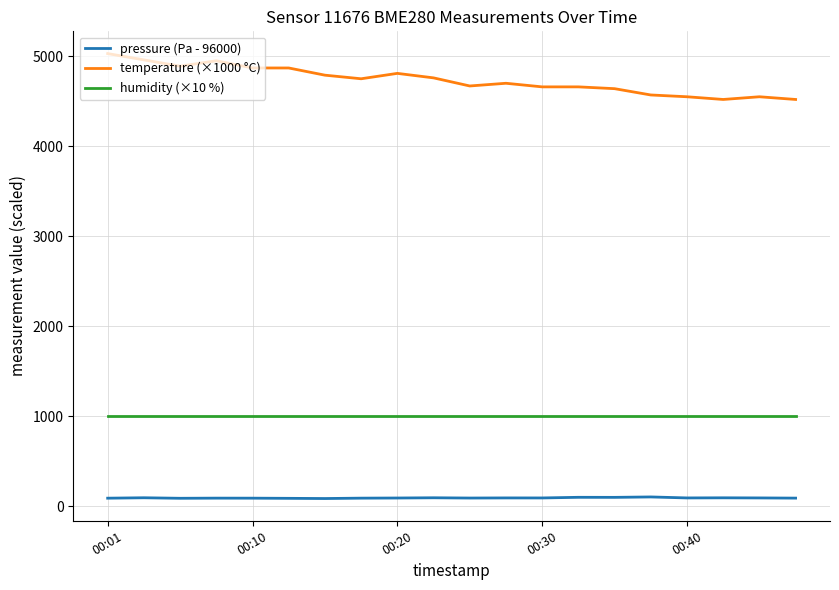

Rank the series by their maximum value, from highest to lowest.

temperature (×1000 °C), humidity (×10 %), pressure (Pa - 96000)